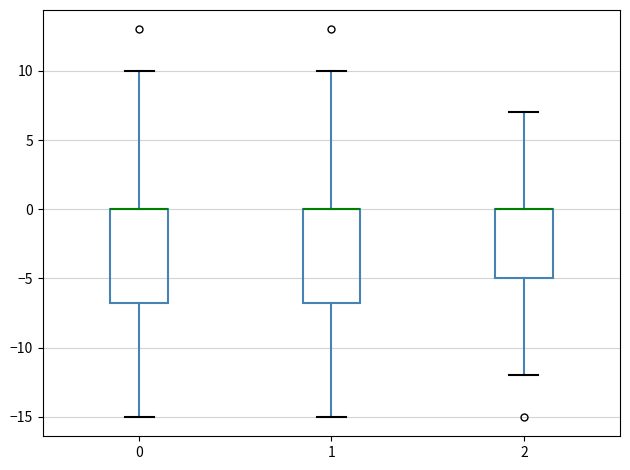

Where is the lower edge of the box at x = 2 on the y-axis? The values are not printed on the chart, so give them approximately, as read against the axis.

-5.0